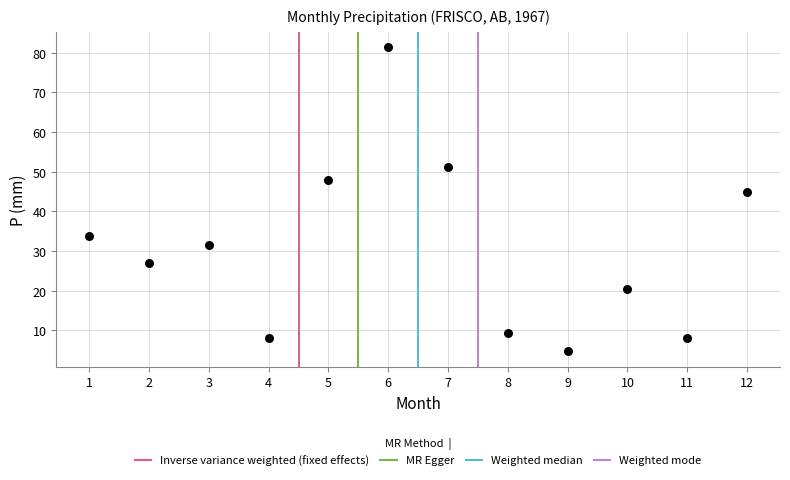

What is the range of X values (max minus min)?

11.0